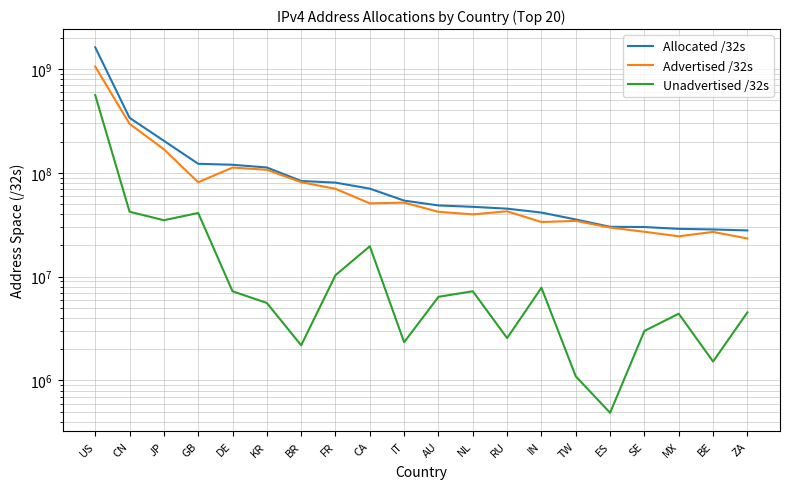

Which series has the largest total across all categories?

Allocated /32s